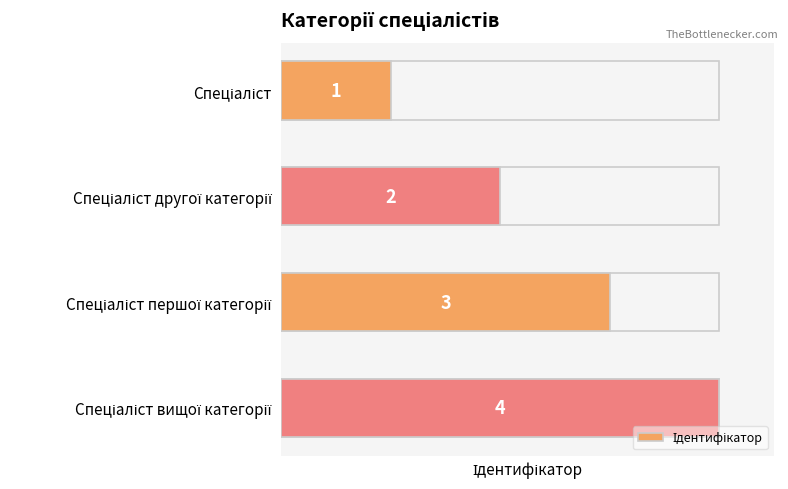

Rank the categories by value from lowest to highest.

Спеціаліст, Спеціаліст другої категорії, Спеціаліст першої категорії, Спеціаліст вищої категорії